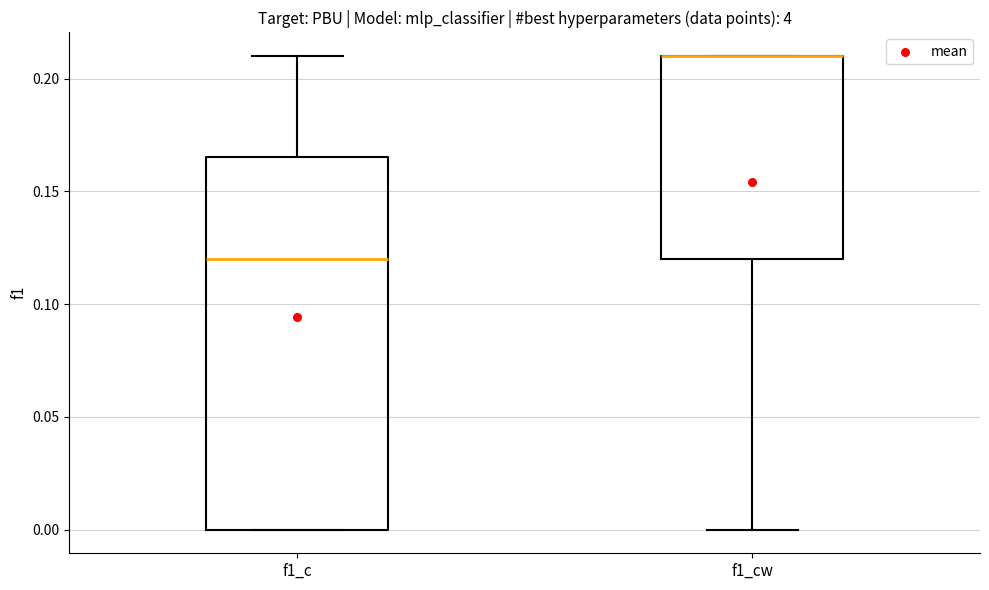

Reading left to right, transcribe this box plot: for each box, give where its median line is, the range the box spans, and where its two whiskers end, as read against the y-axis. The values are not printed on the chart, so give them approximately, as read against the axis.

f1_c: median 0.120, box 0.000 to 0.165, whiskers 0.000 to 0.210
f1_cw: median 0.210 (drawn on the box's upper edge), box 0.120 to 0.210, whiskers 0.000 to 0.210